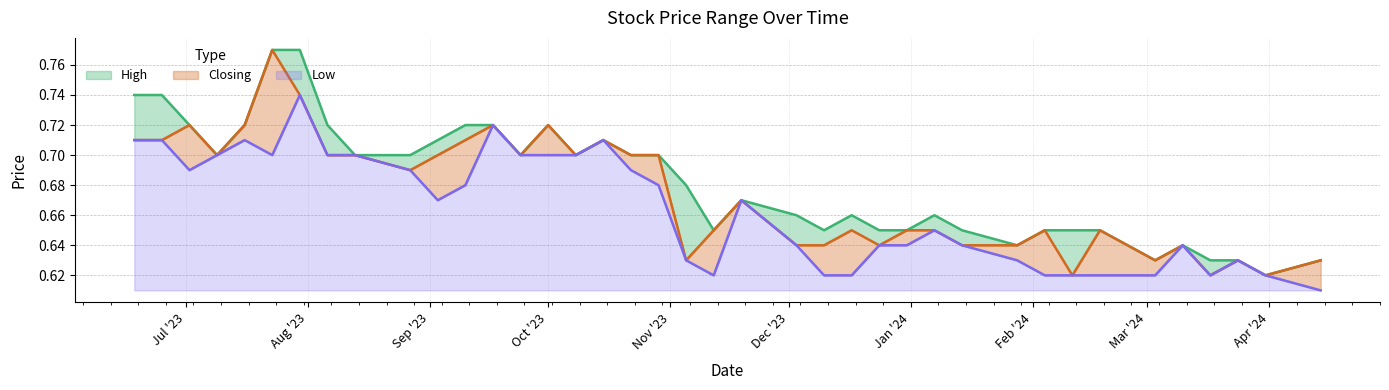

What value does the Low series have at 14/01/2024?

0.6